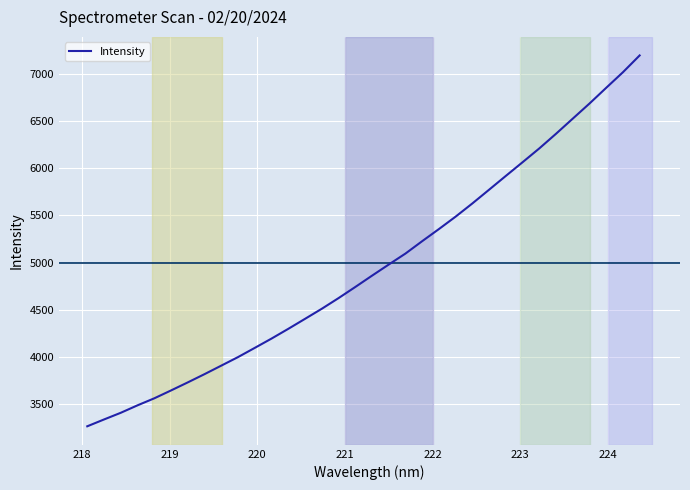

How many lines are shown in the chart?

1